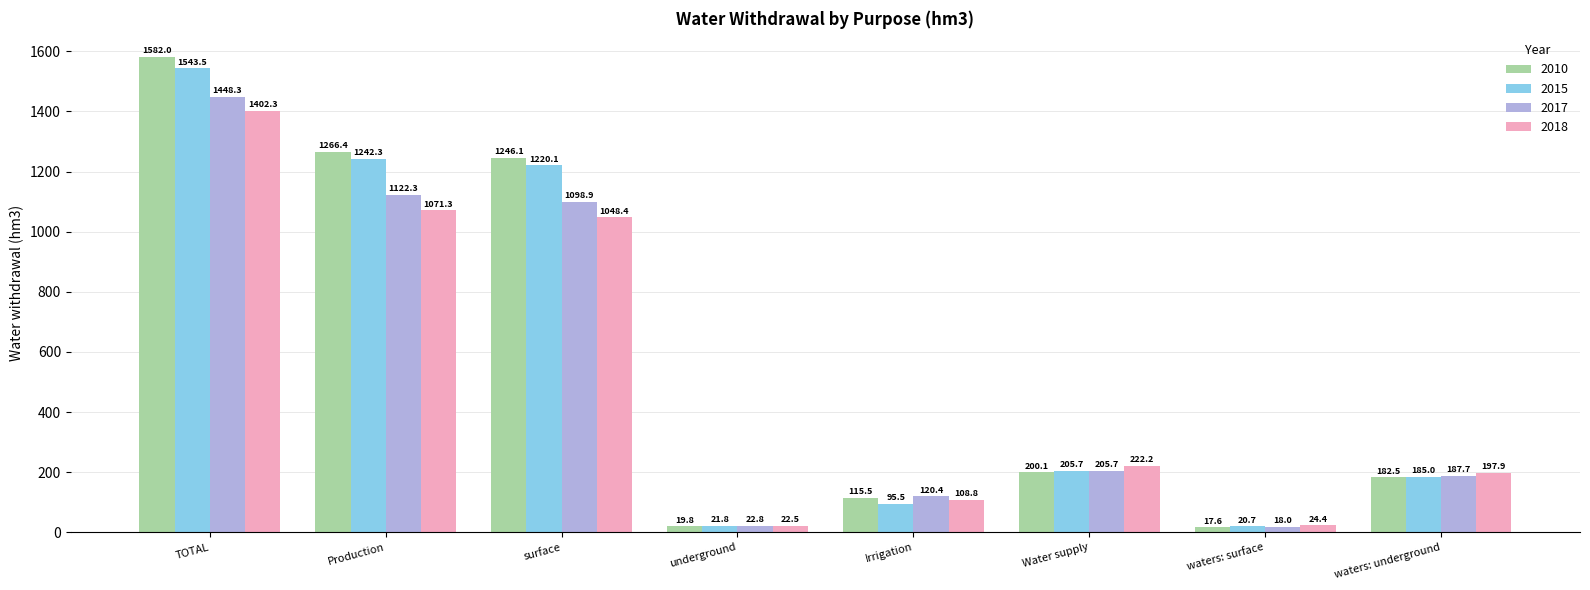

Does the chart contain any negative values?

No